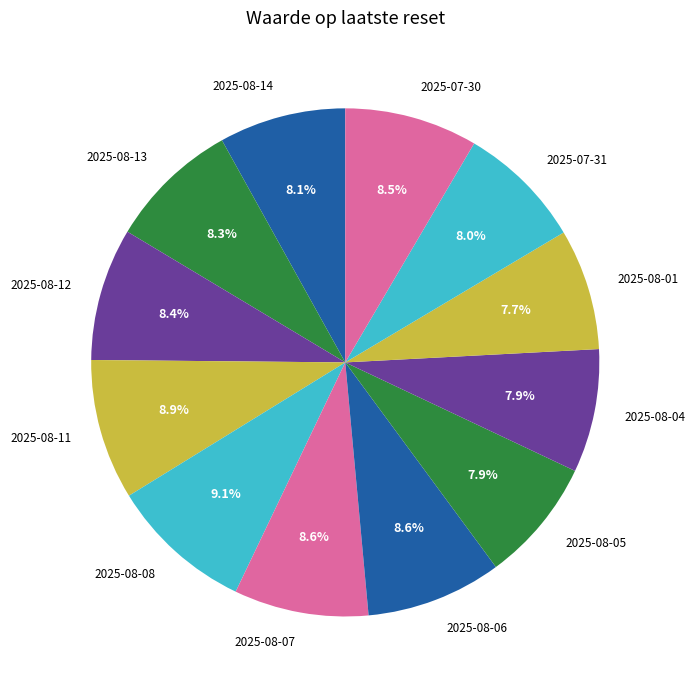

Between 2025-08-08 and 2025-08-12, which is larger?

2025-08-08